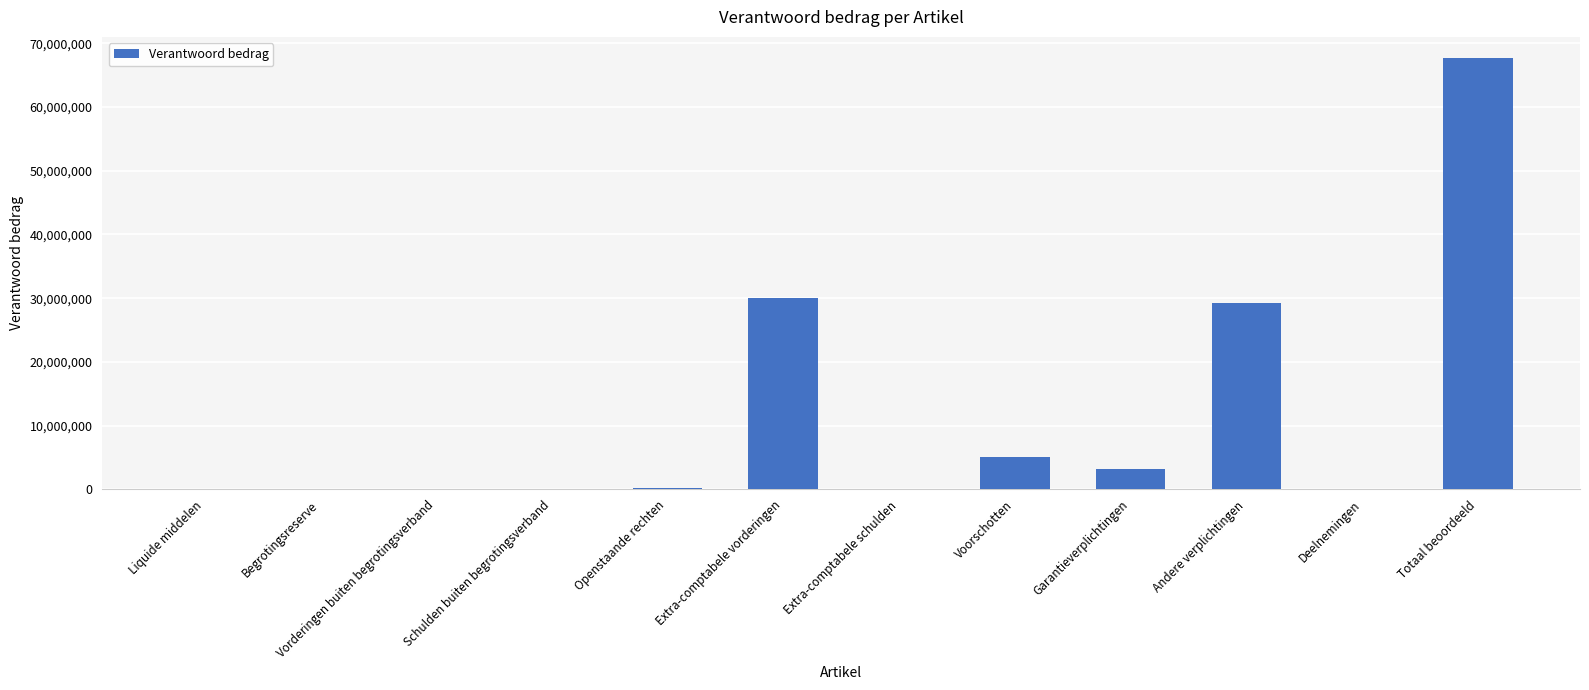

Are the bars horizontal?

No